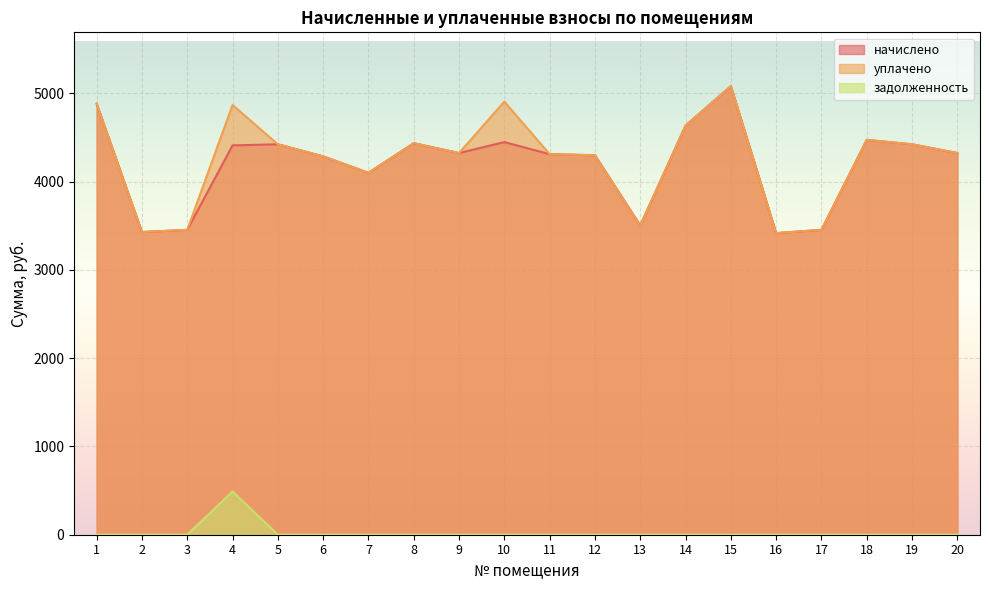

What is the total value across all series at 8?

8867.9